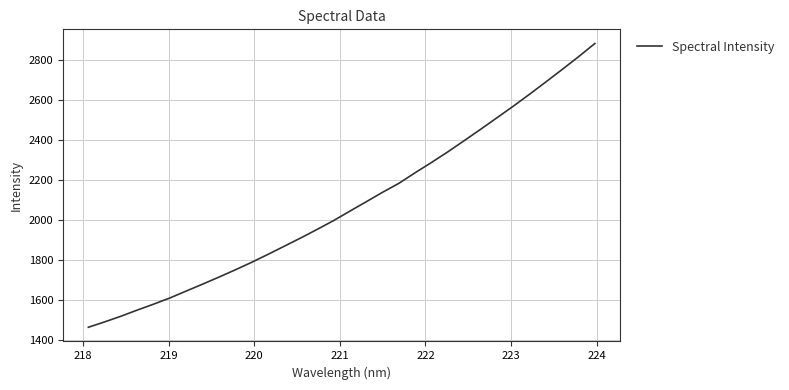

What is the difference between the maximum and minimum values?

1421.3